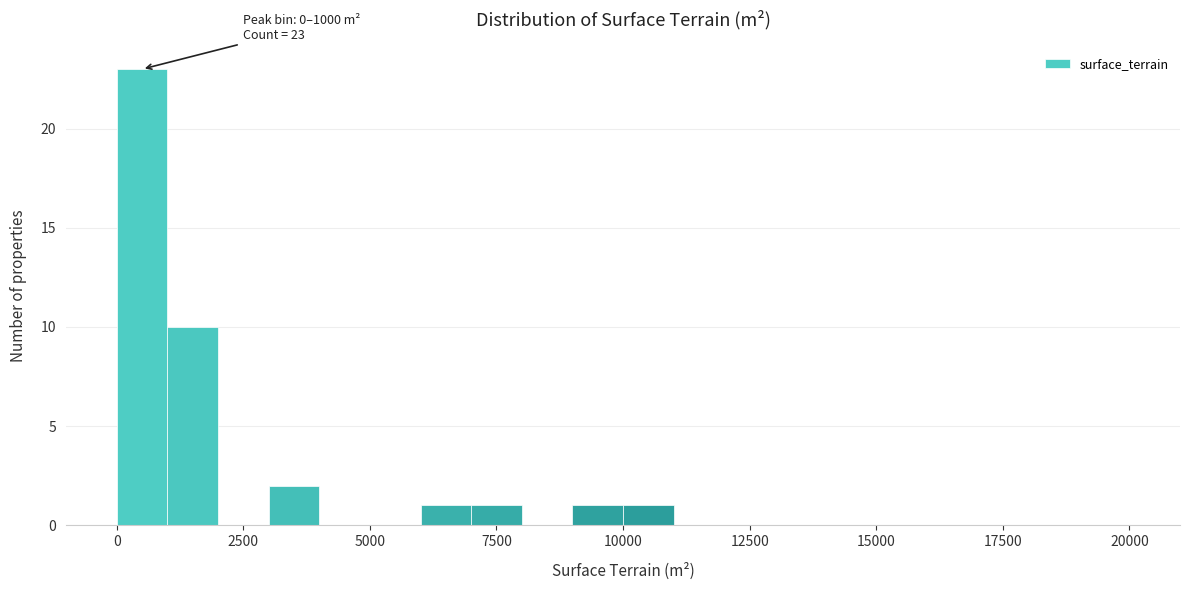

Around what value on the x-axis is the tallest bar? Give the approximate position of its centre, as read against the axis.

500